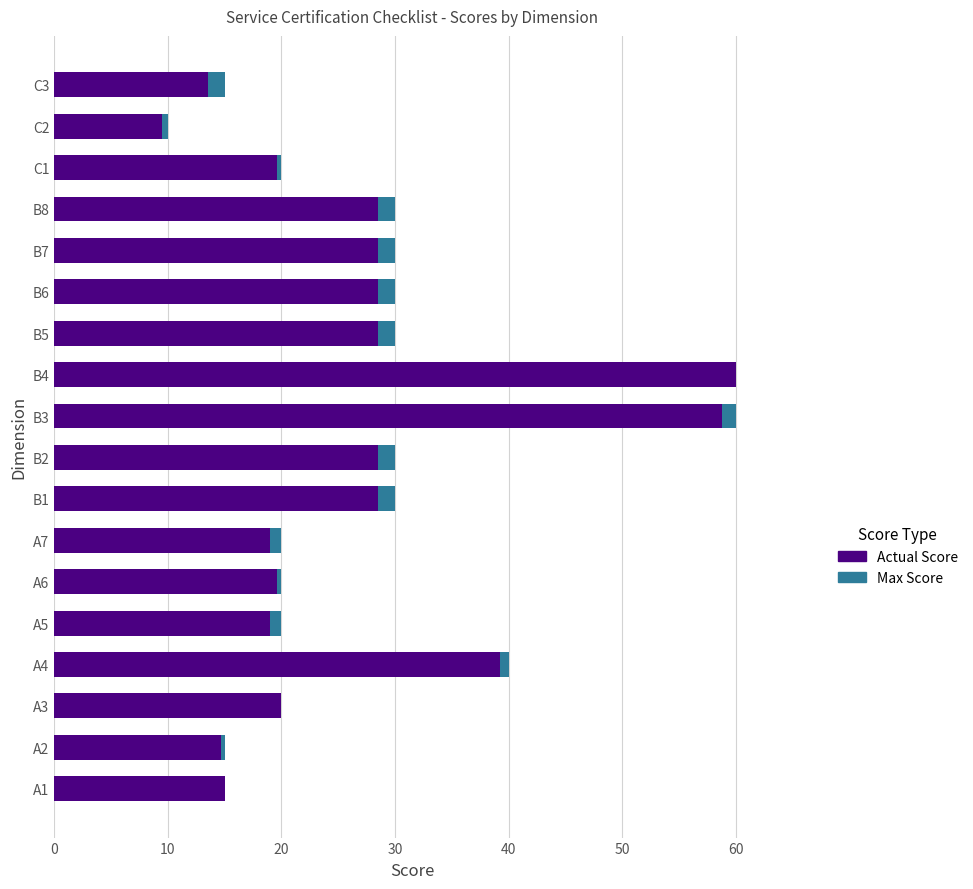

At how many categories does at least one series exceed 37?

3